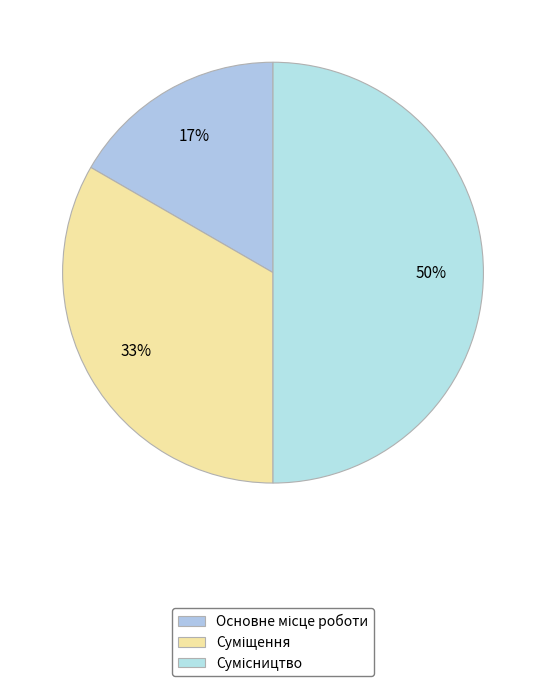

Count the number of slices in the pie.

3